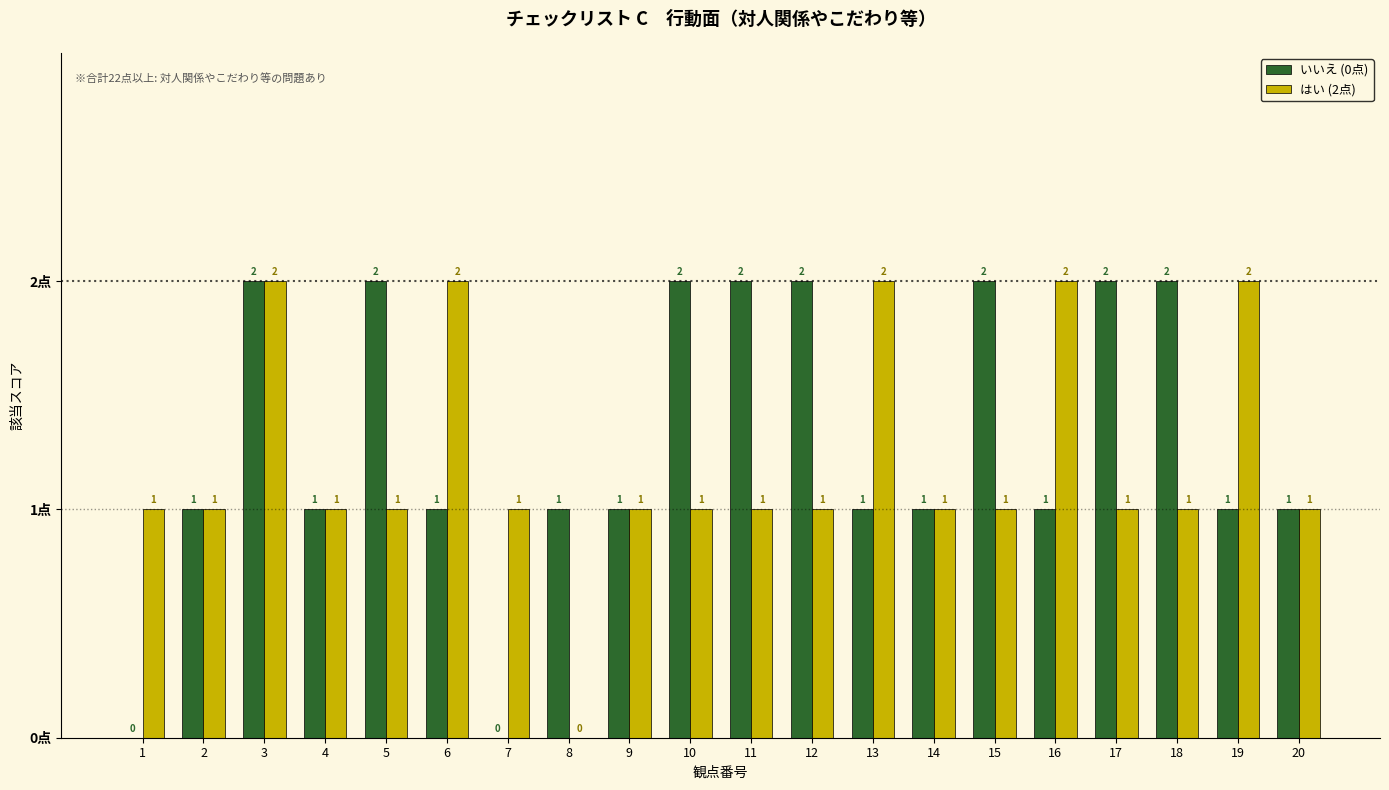

What is the total value across all series at 15?

3